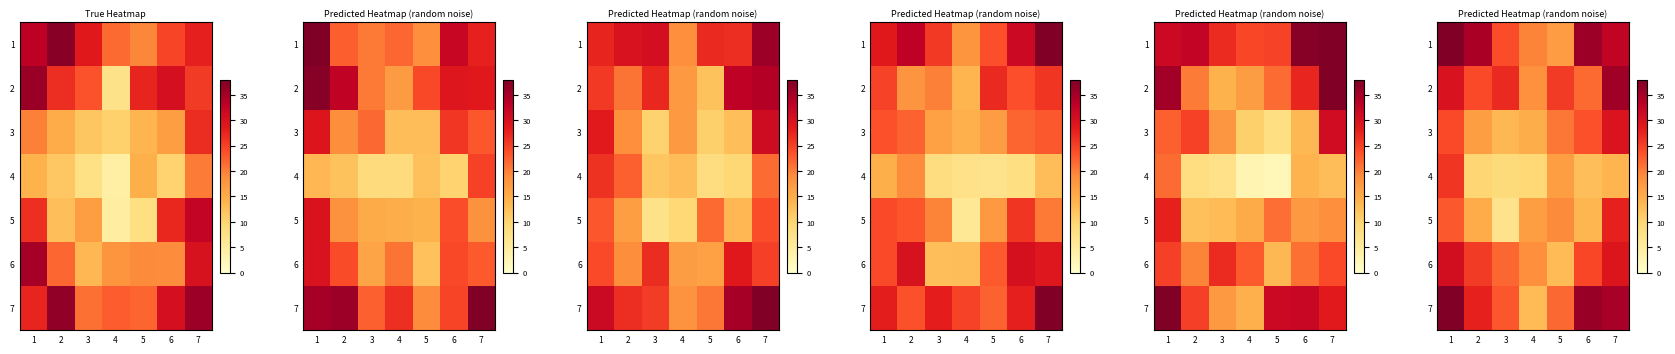

What is the difference between the maximum and second lowest values in the 3 series?

14.7